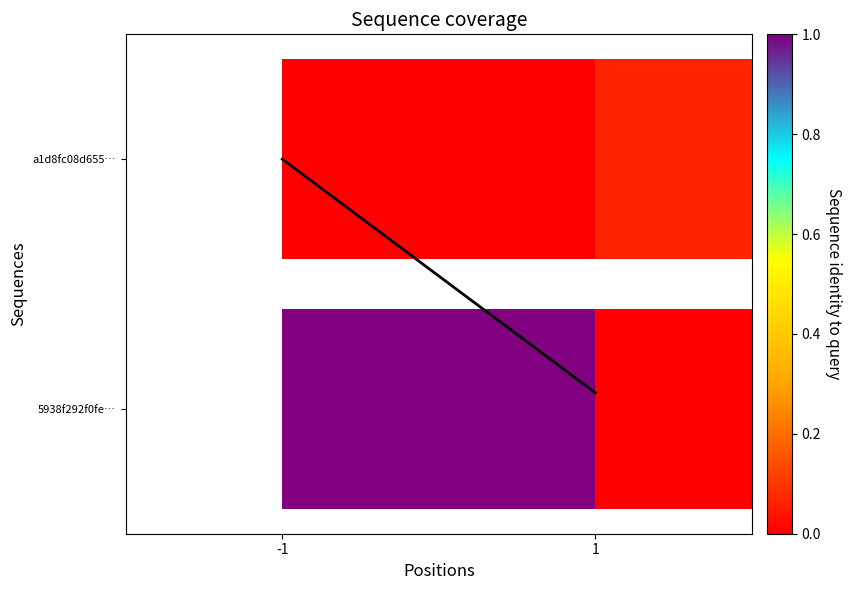

At which category does the chart reach its minimum across all series?

1